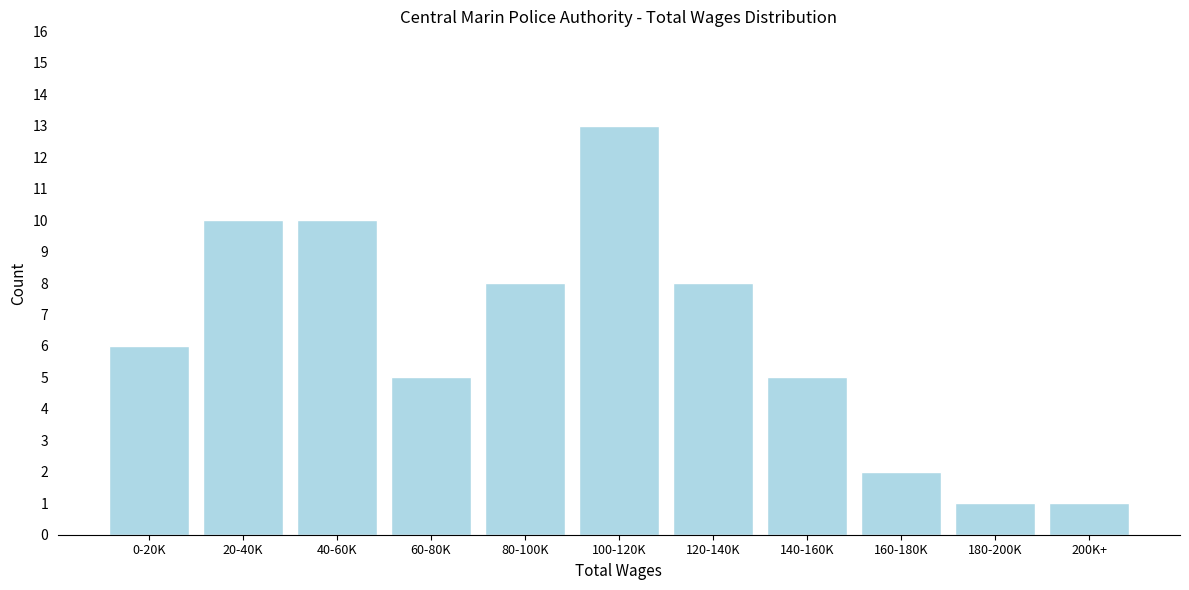

Reading right to left, list all the values displayed in this chart.

200K+=1	180-200K=1	160-180K=2	140-160K=5	120-140K=8	100-120K=13	80-100K=8	60-80K=5	40-60K=10	20-40K=10	0-20K=6